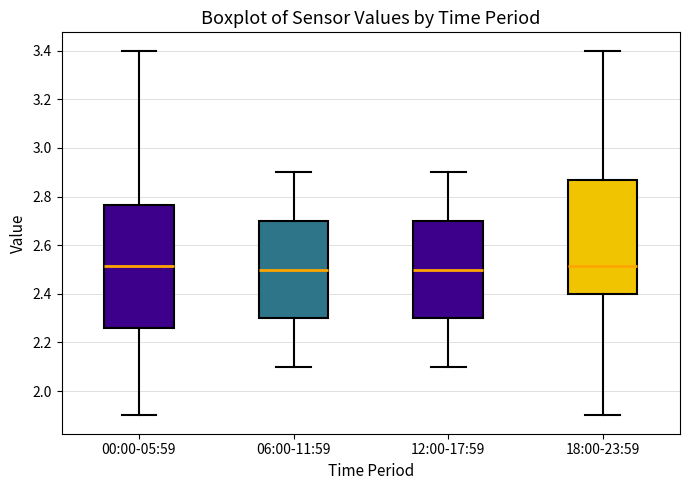

Reading left to right, read every box against the y-axis: the position of its median line, the range the box covers, and the ends of its whiskers. The values are not printed on the chart, so give them approximately, as read against the axis.

00:00-05:59: median 2.52, box 2.26 to 2.76, whiskers 1.90 to 3.40
06:00-11:59: median 2.50, box 2.30 to 2.70, whiskers 2.10 to 2.90
12:00-17:59: median 2.50, box 2.30 to 2.70, whiskers 2.10 to 2.90
18:00-23:59: median 2.52, box 2.40 to 2.88, whiskers 1.90 to 3.40